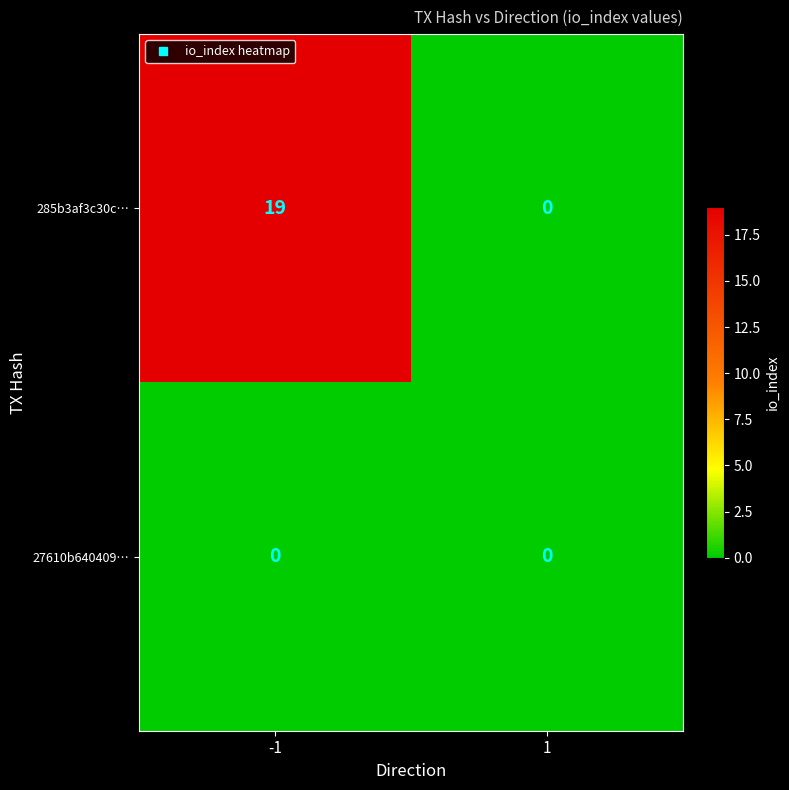

What is the difference between the 285b3af3c30c… values at 1 and -1?

19